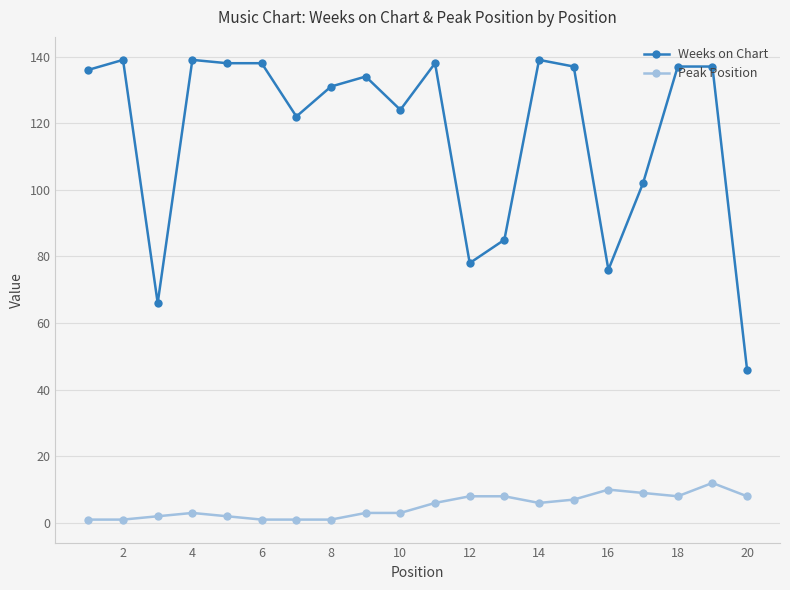

Which series has the widest spread of values?

Weeks on Chart